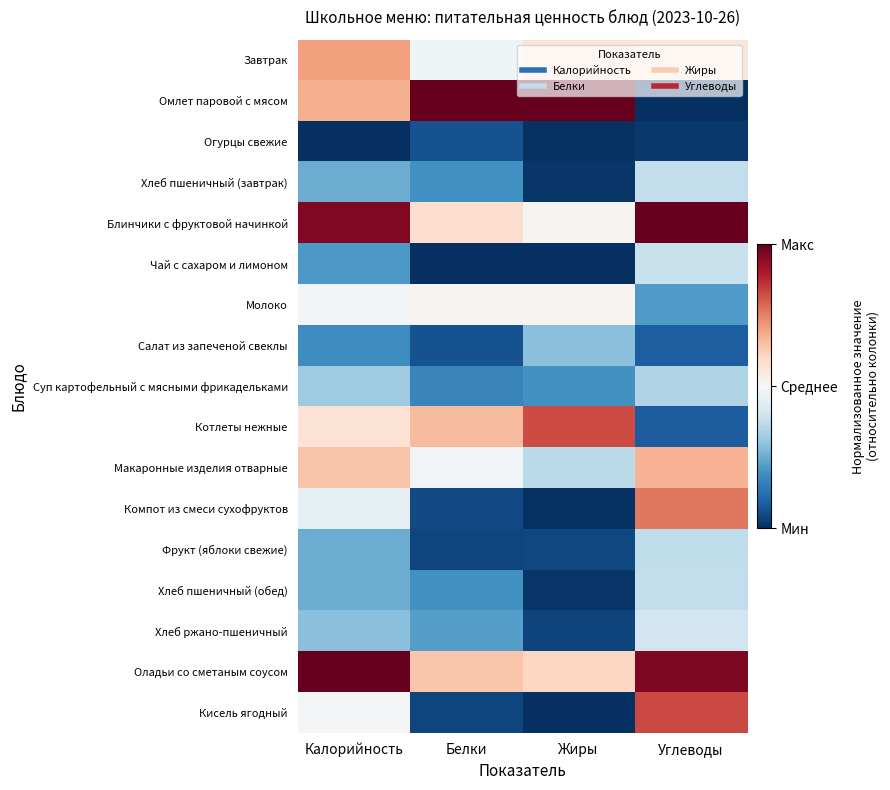

At which category is the sum across all series the highest?

Калорийность